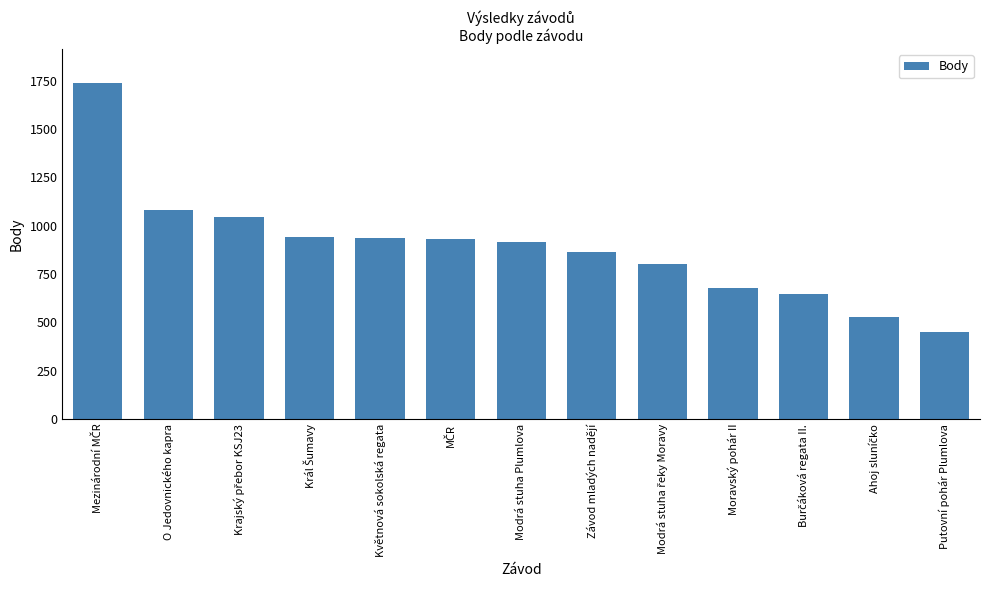

Between Modrá stuha Plumlova and Putovní pohár Plumlova, which is larger?

Modrá stuha Plumlova